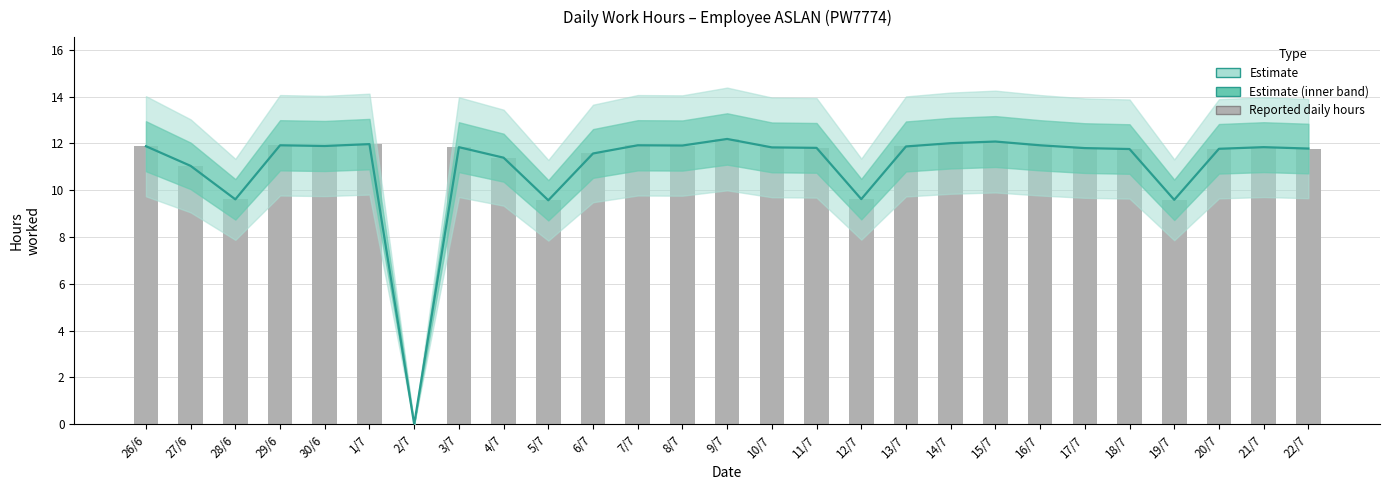

Does the chart contain stacked bars?

No